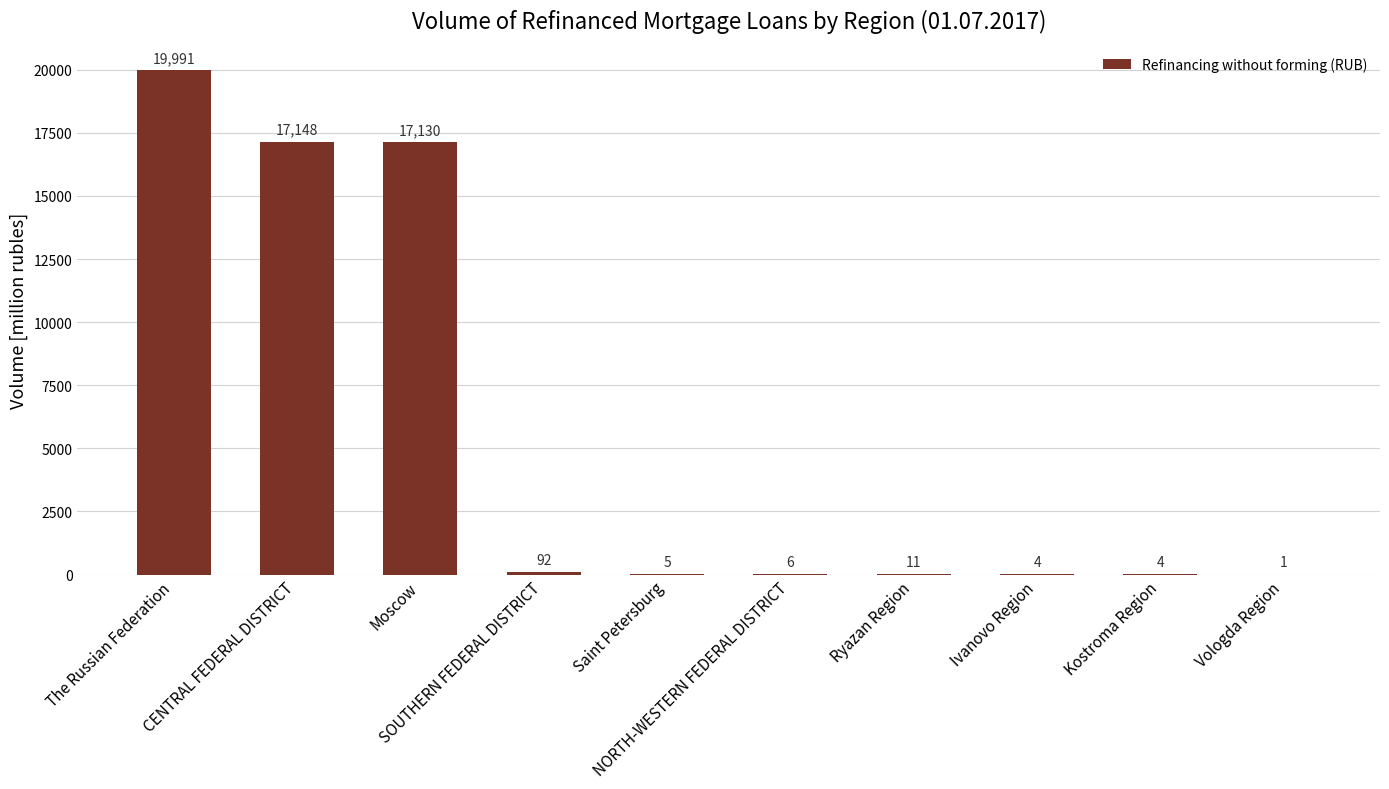

Are the bars horizontal?

No